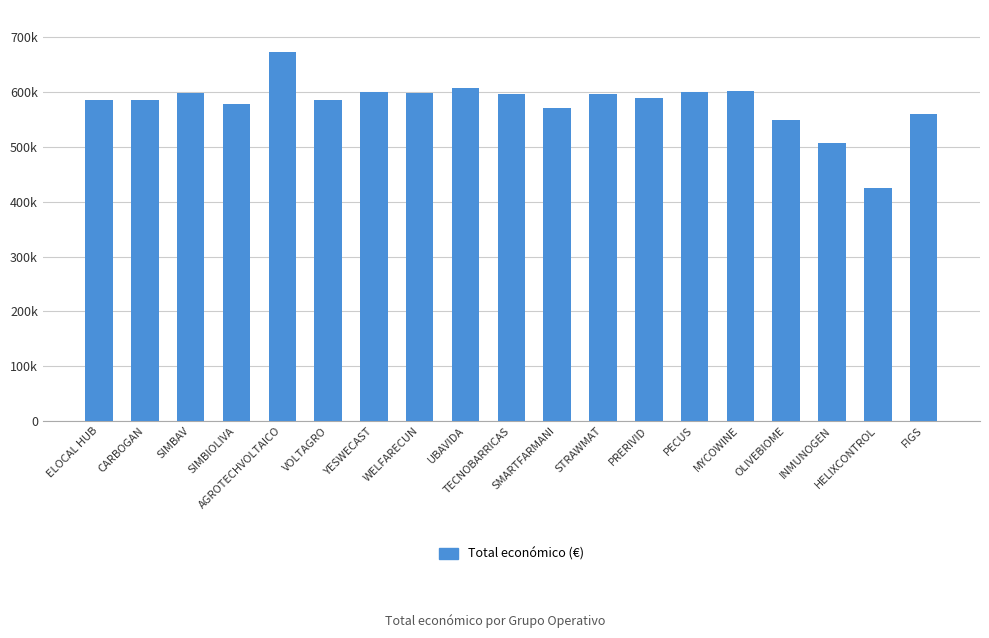

What is the minimum value shown in the chart?

424720